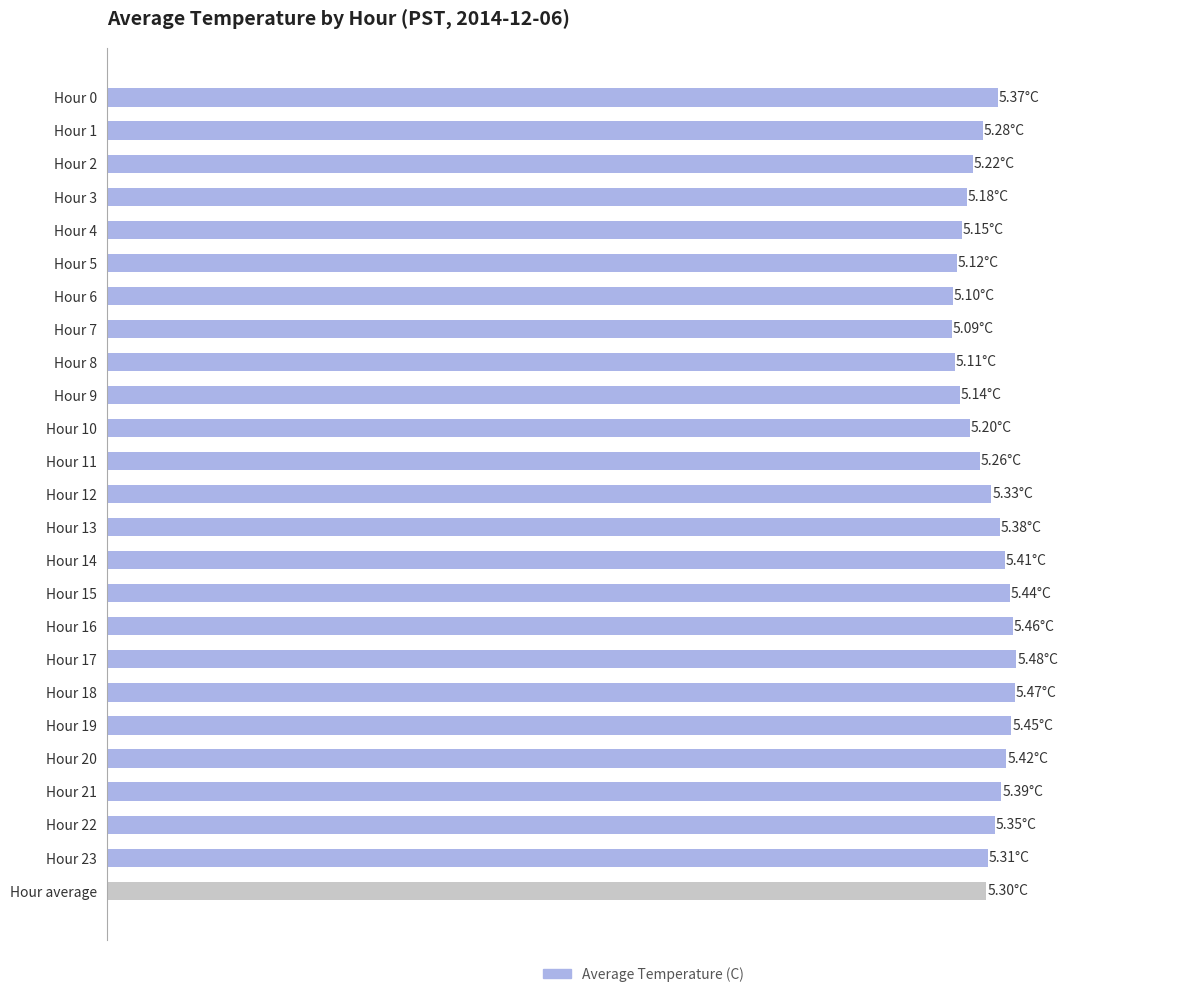

Does the chart contain any negative values?

No